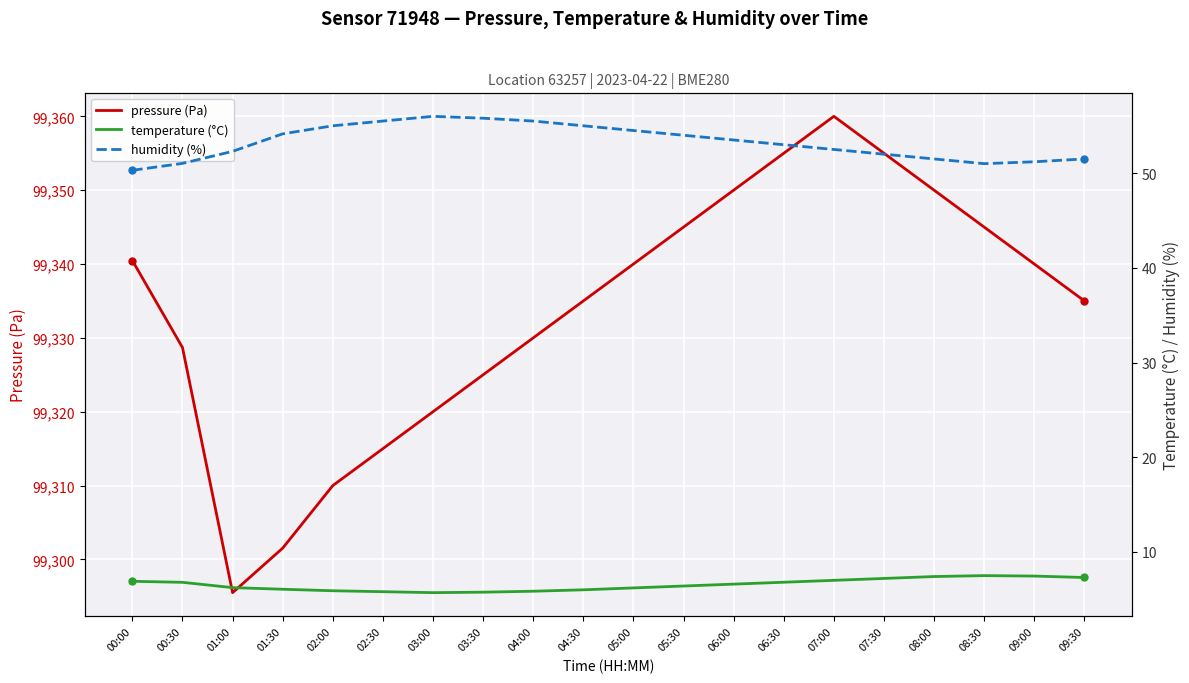

What is the difference between the highest and lowest values at 02:30?

99309.2